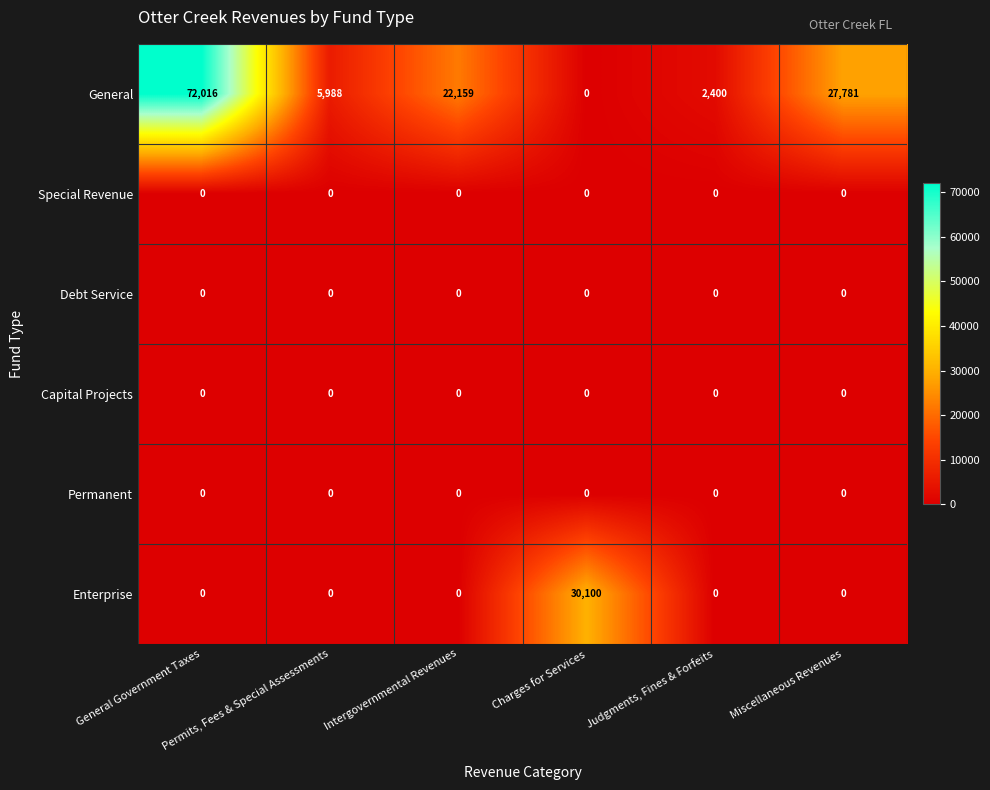

Between Permits, Fees & Special Assessments and Judgments, Fines & Forfeits, which series saw the biggest shift?

General